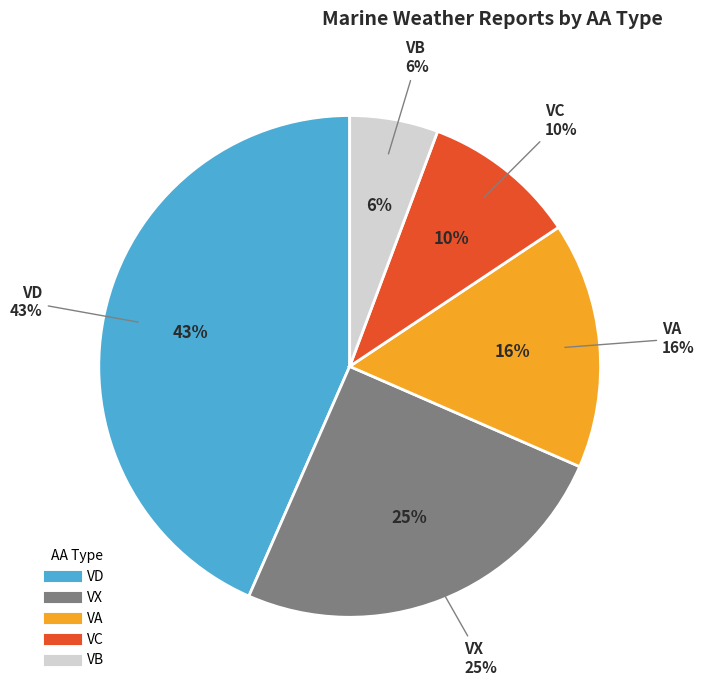

Does VA account for over 50% of the chart?

No